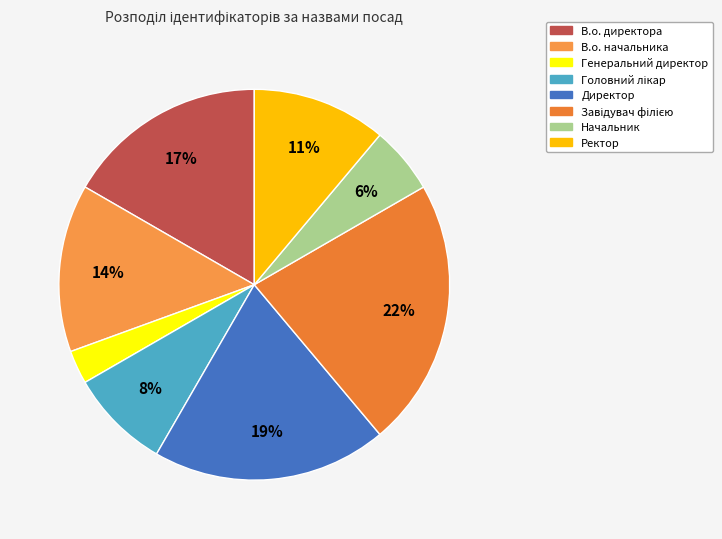

To the nearest percent, what is the average slice percentage?

12%